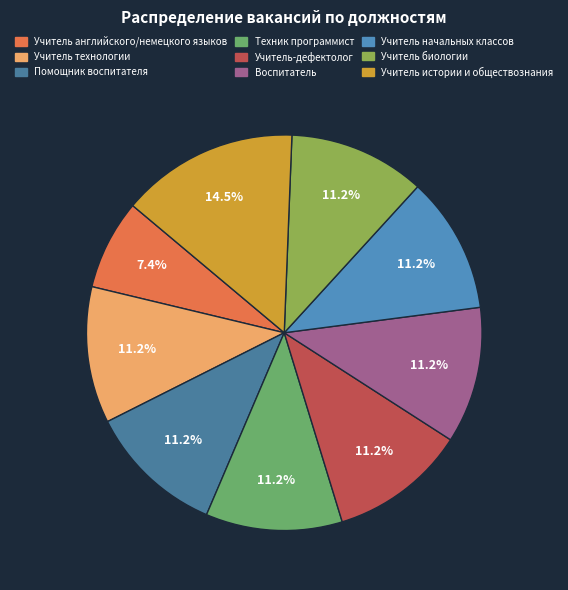

The Учитель биологии slice represents 19% of the pie. True or false?

False